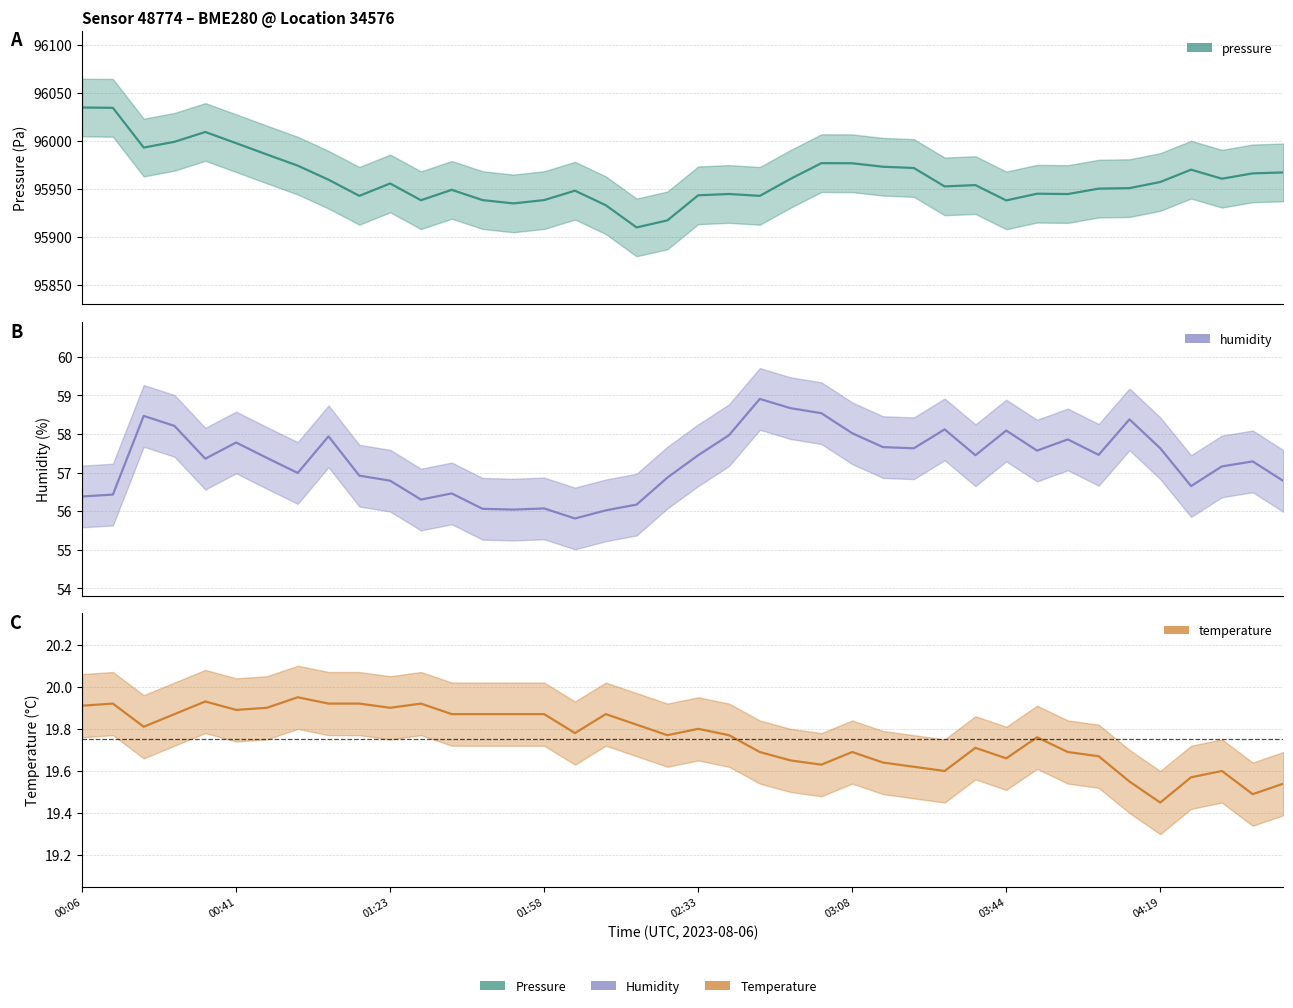

List the series in order of their peak value, lowest first.

temperature, humidity, pressure